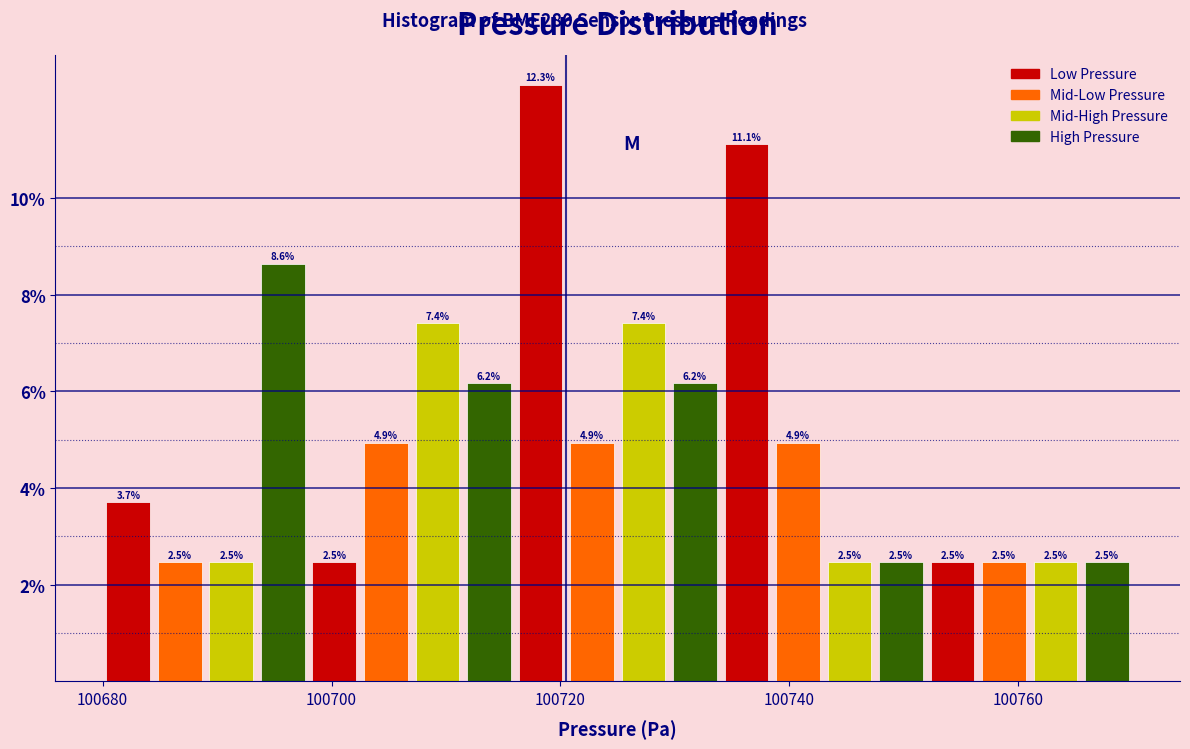

Read against the x-axis, roughly where is the centre of the tallest bar?

100718